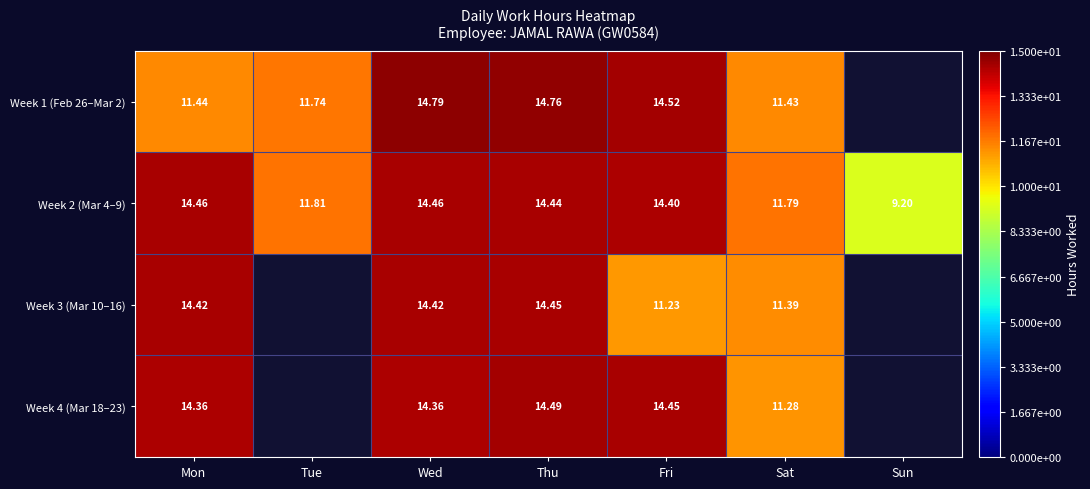

Between Mon and Thu, which series saw the biggest shift?

Week 1 (Feb 26–Mar 2)